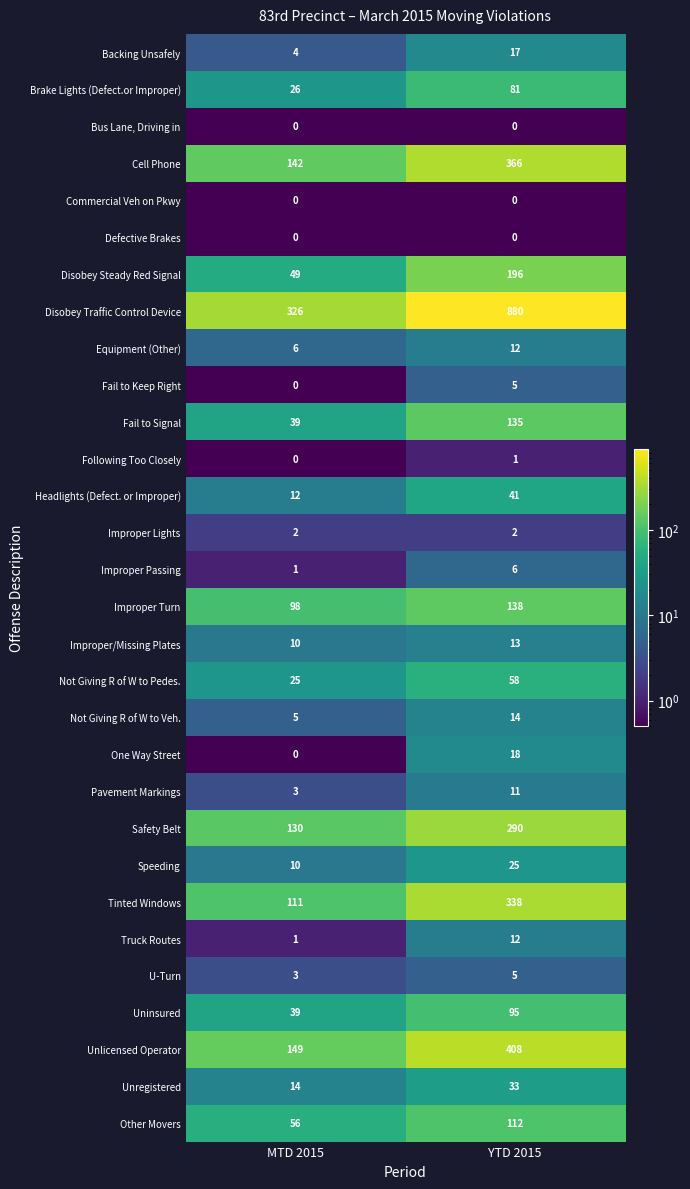

Is it true that Defective Brakes equals 0 at YTD 2015?

True